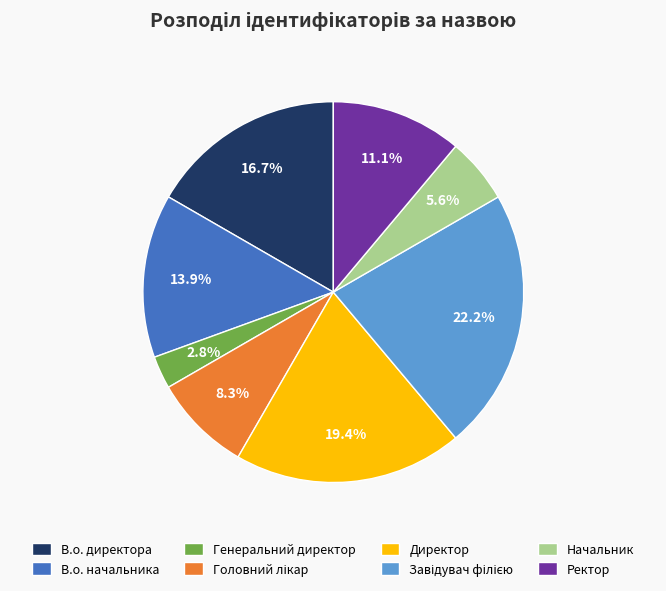

Is the sum of Начальник and В.о. директора greater than half?

No